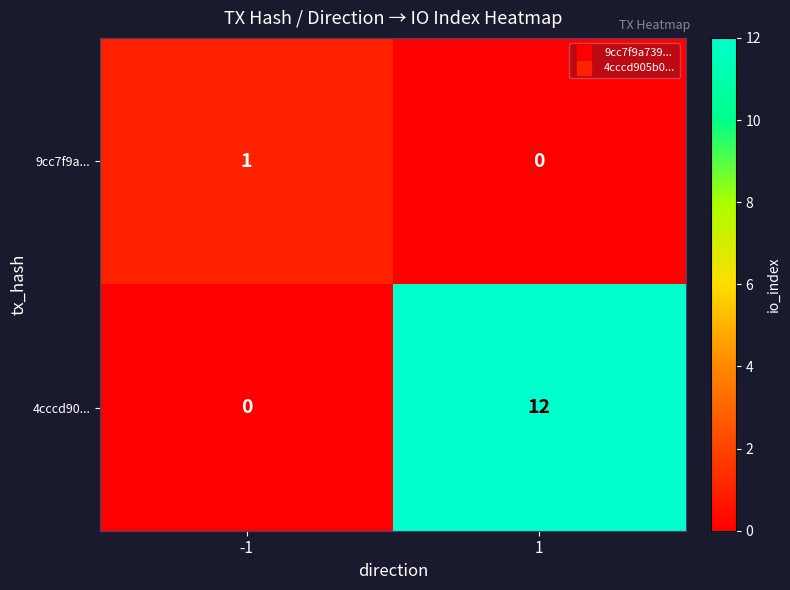

Rank the series by their average value, from highest to lowest.

4cccd90..., 9cc7f9a...